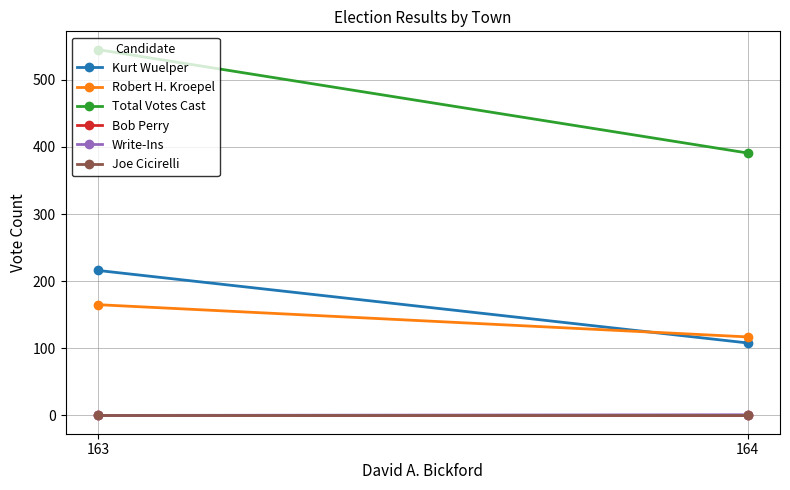

Is the value of Joe Cicirelli at 164 greater than the value of Bob Perry at 164?

No